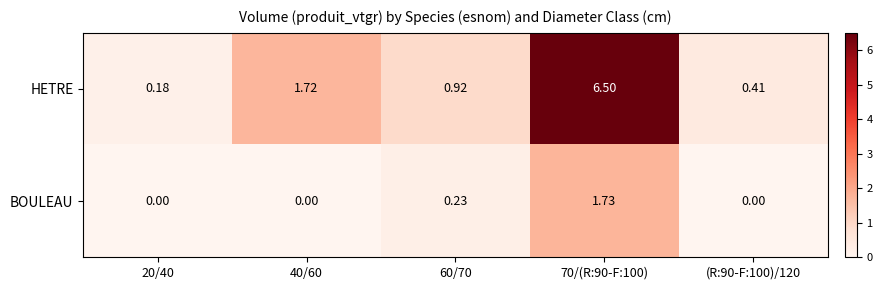

Which series has the largest range (max minus min)?

HETRE